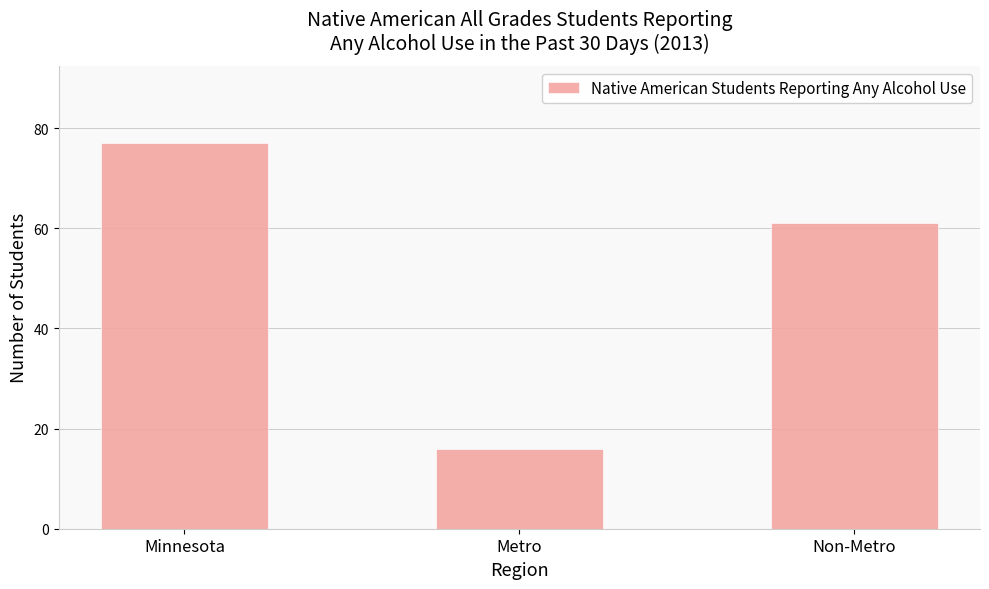

What is the approximate value at Metro, to the nearest 10?

20